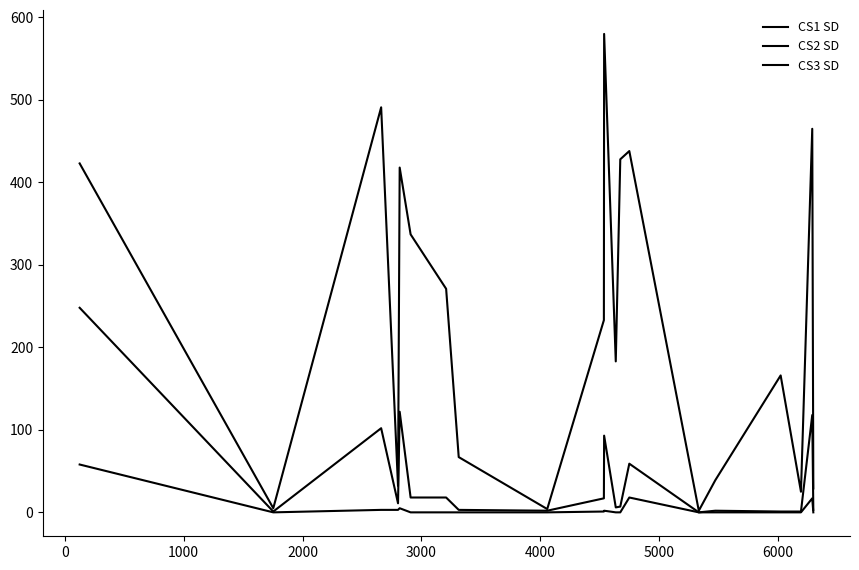

Does the chart have visible grid lines?

No